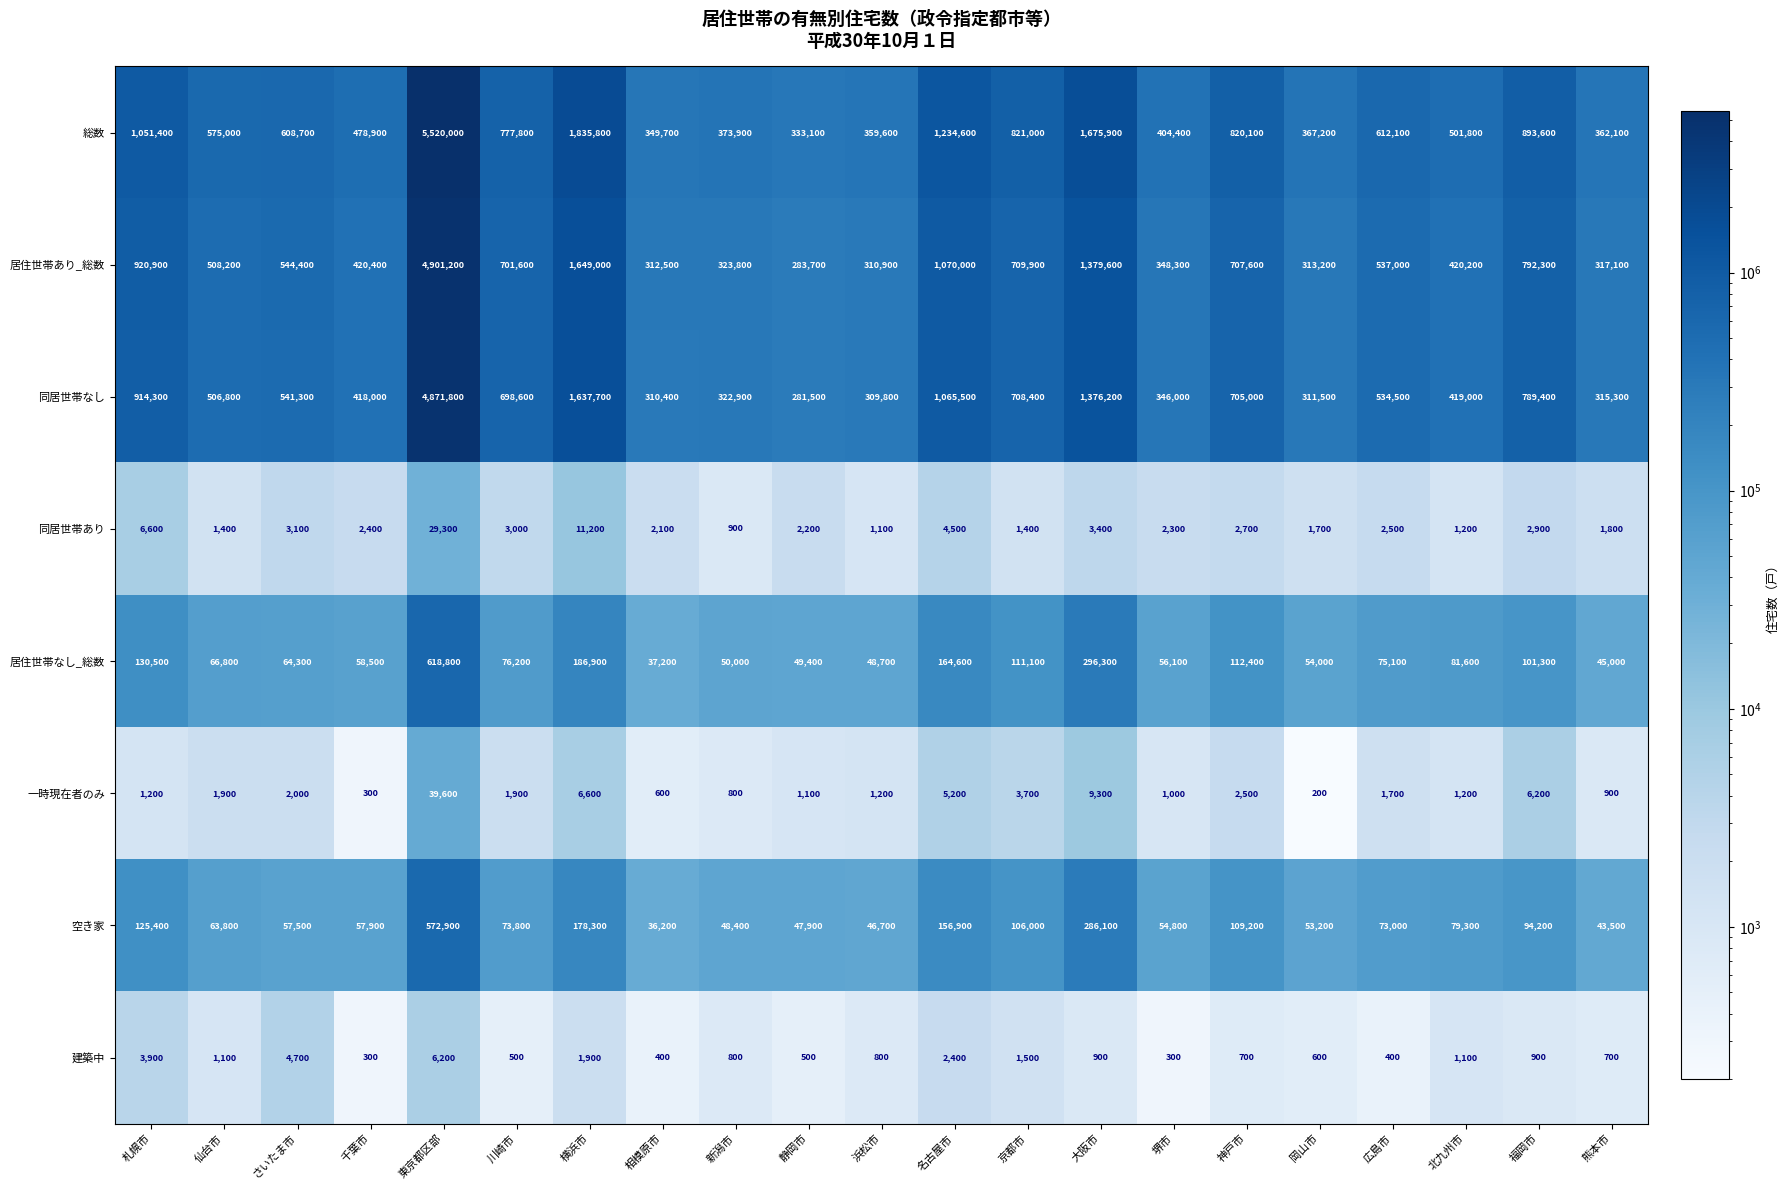

What is the difference between the highest and lowest values at 熊本市?

361400